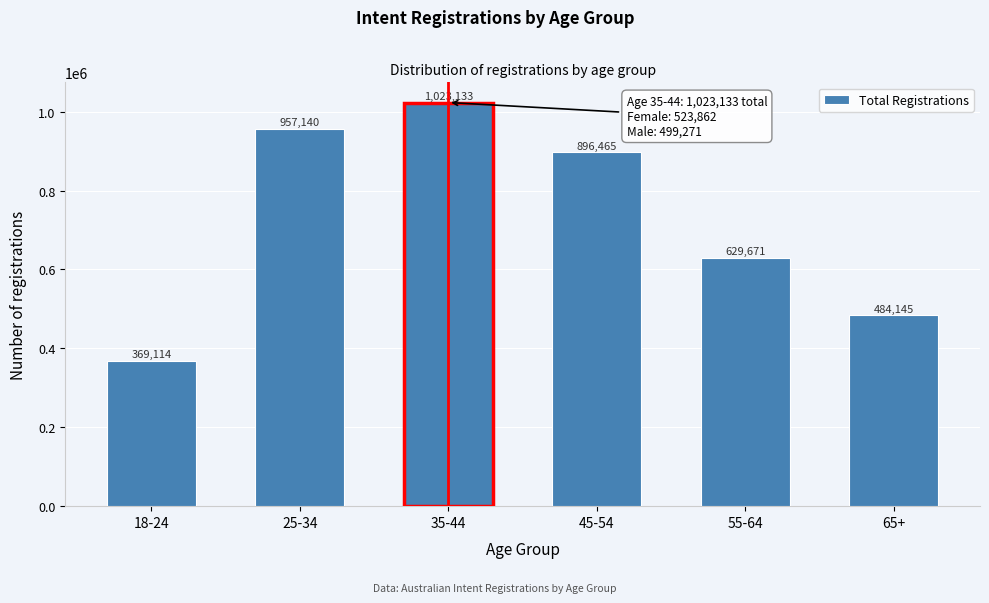

Reading left to right, transcribe all the data shown in this chart.

369114	957140	1023133	896465	629671	484145